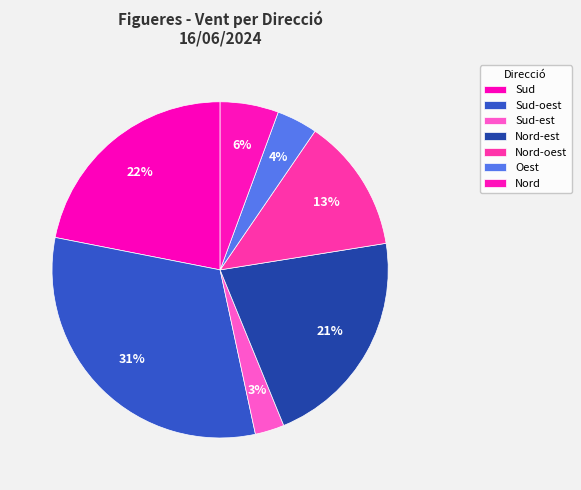

Does Sud account for over 50% of the chart?

No